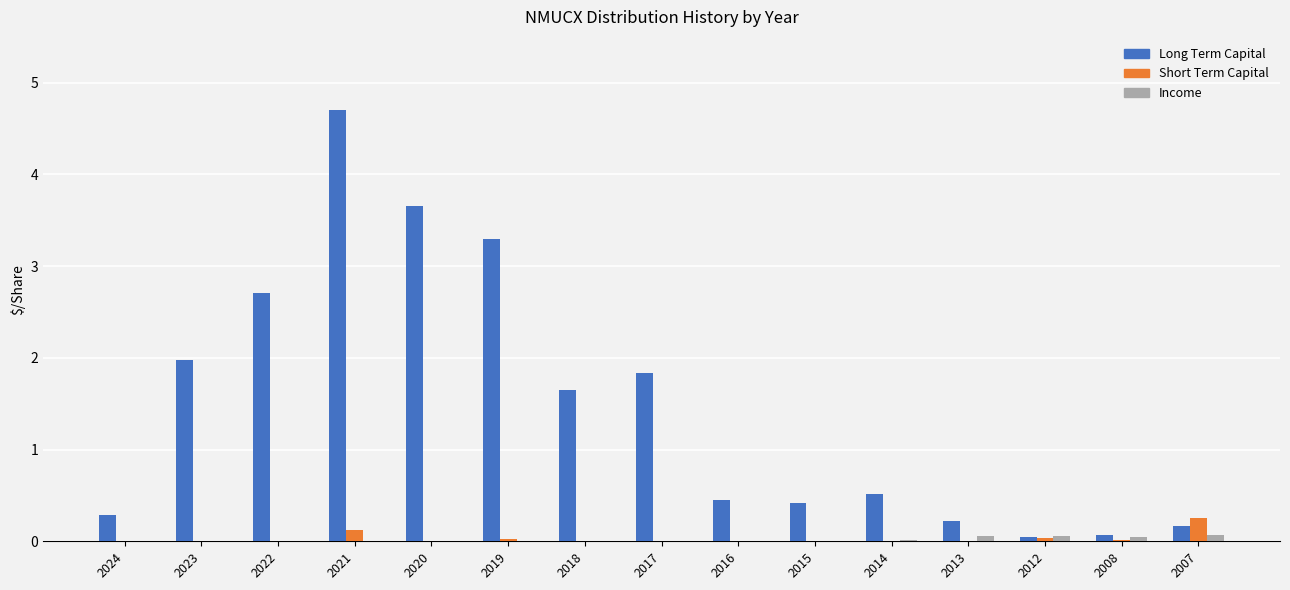

At which category is the sum across all series the highest?

2021